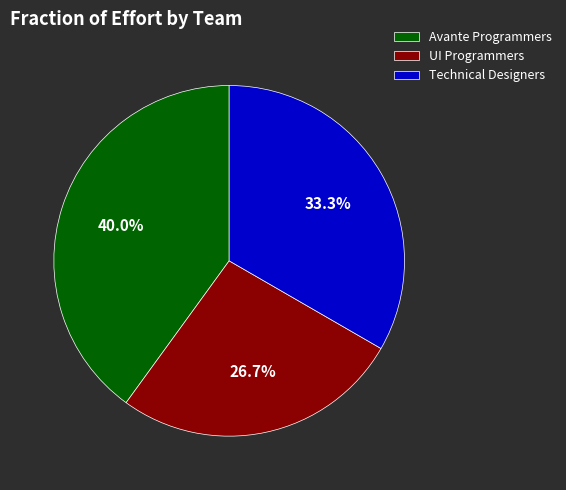

Does Technical Designers represent more than half of the total?

No